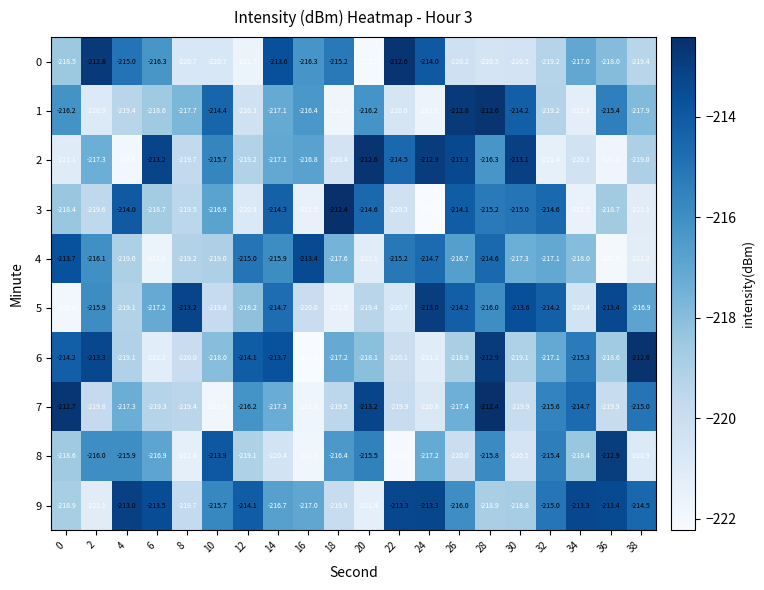

What is the difference between the maximum and minimum values in the 9 series?

8.4